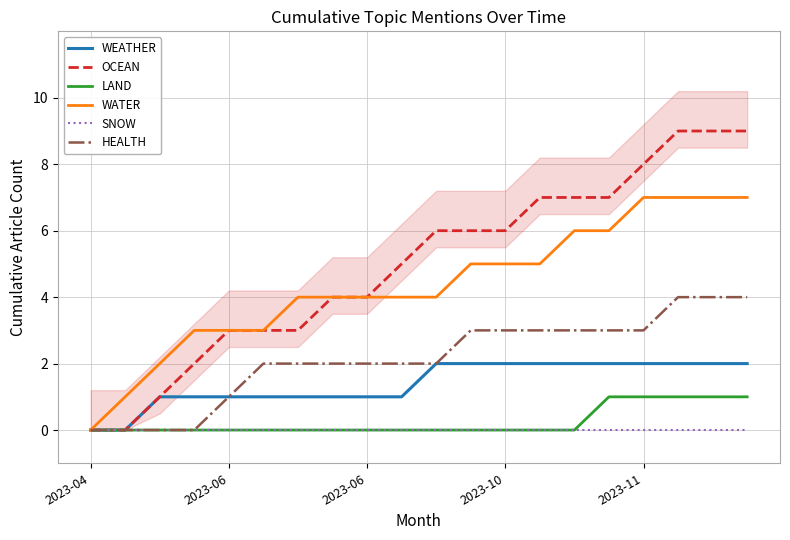

True or false: HEALTH and OCEAN intersect in this chart.

False